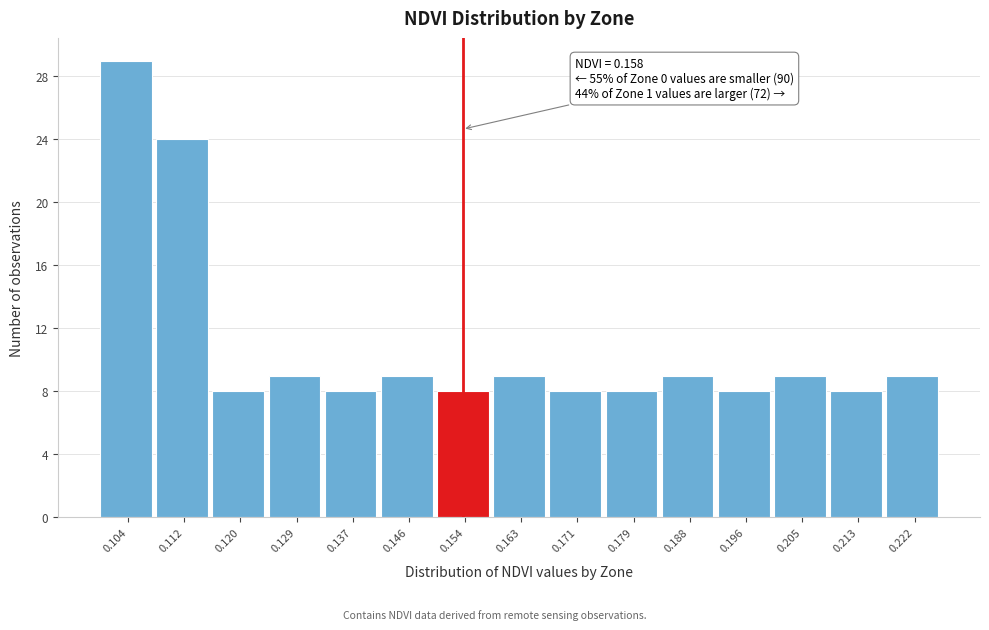

Reading left to right, transcribe all the data shown in this chart.

0.104=29	0.112=24	0.120=8	0.129=9	0.137=8	0.146=9	0.154=8	0.163=9	0.171=8	0.179=8	0.188=9	0.196=8	0.205=9	0.213=8	0.222=9